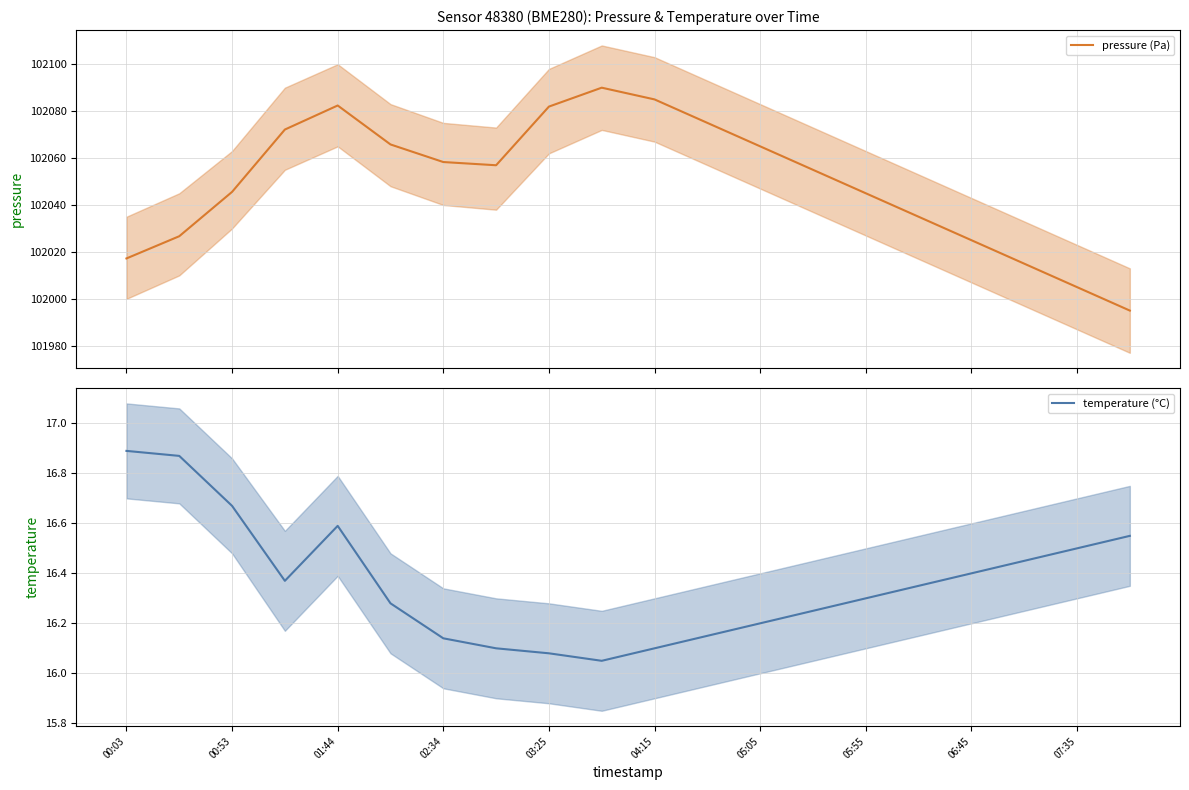

What is the lowest value of the temperature (°C) series?

16.1